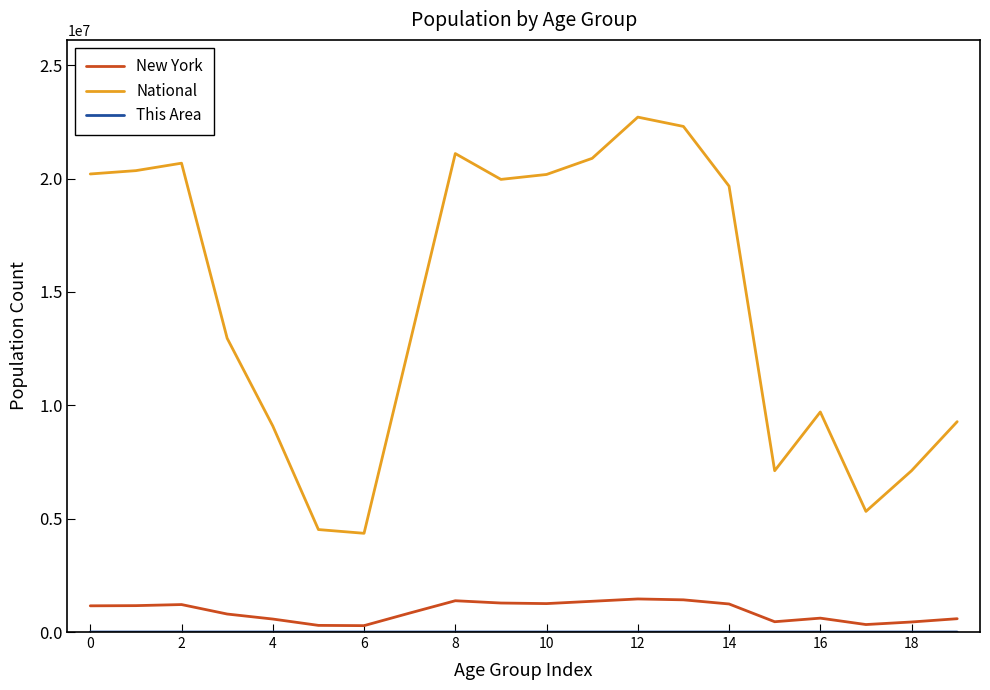

What is the maximum value for National?

22708591